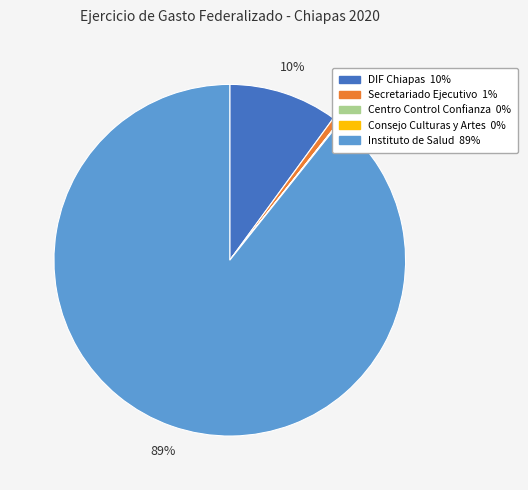

To the nearest percent, what is the difference between the largest and smallest slice percentages?

89%